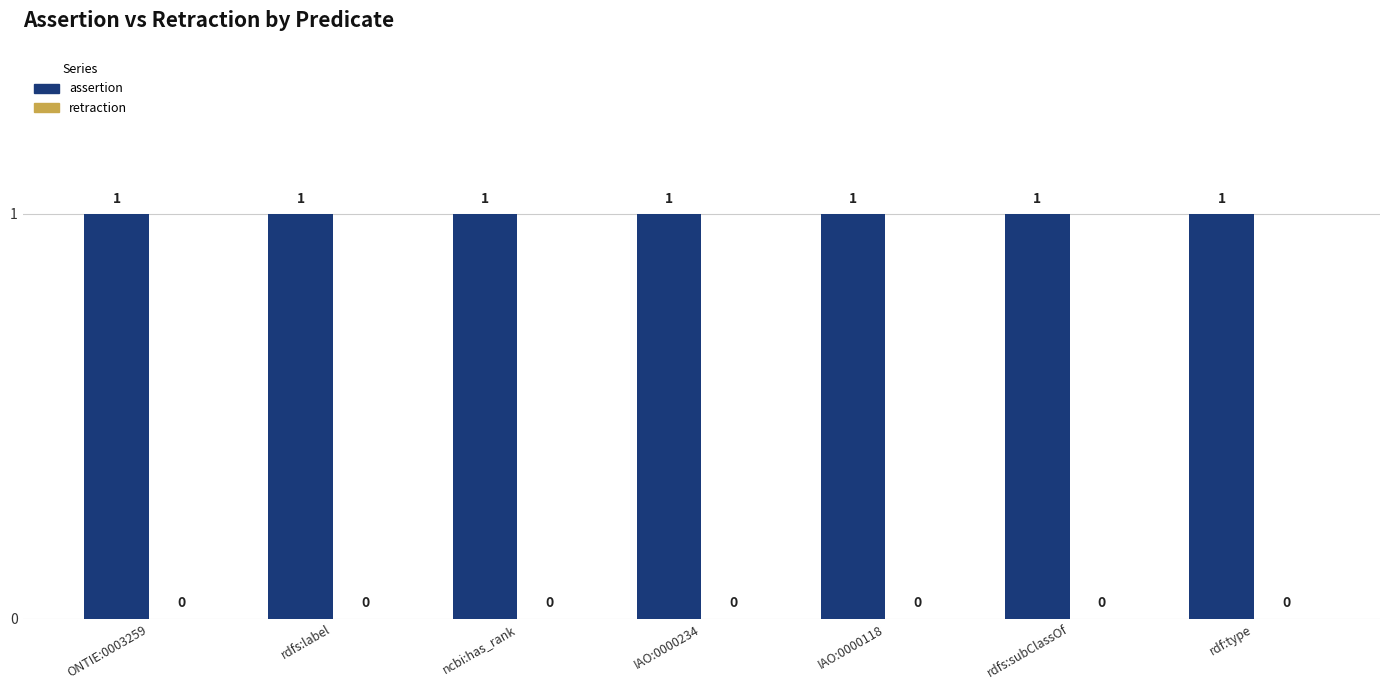

Which series has the largest total across all categories?

assertion